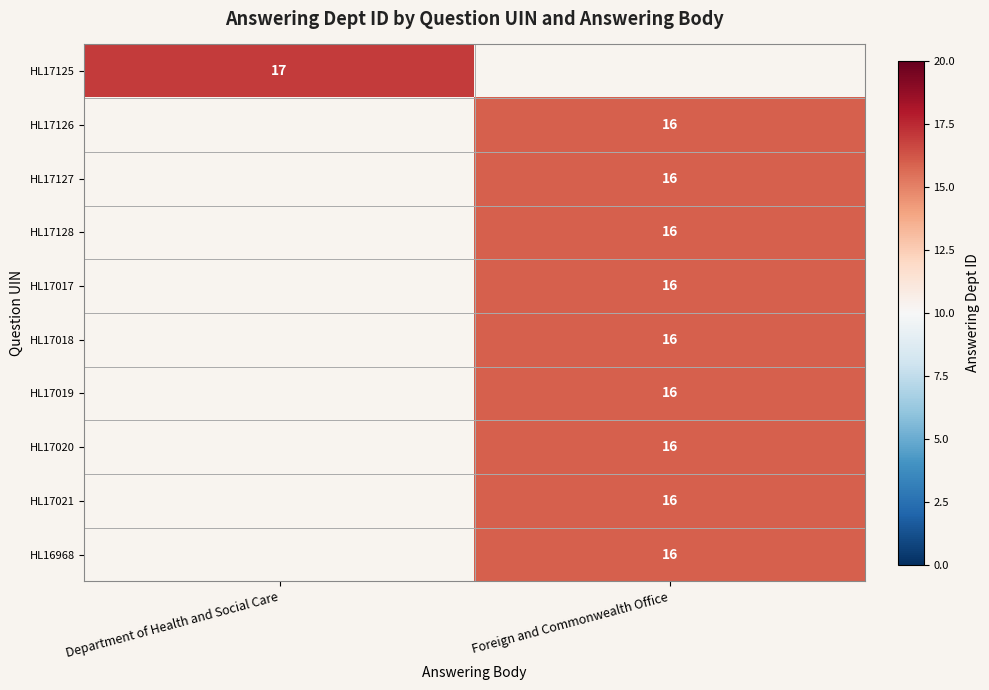

At how many categories does at least one series exceed 9?

2